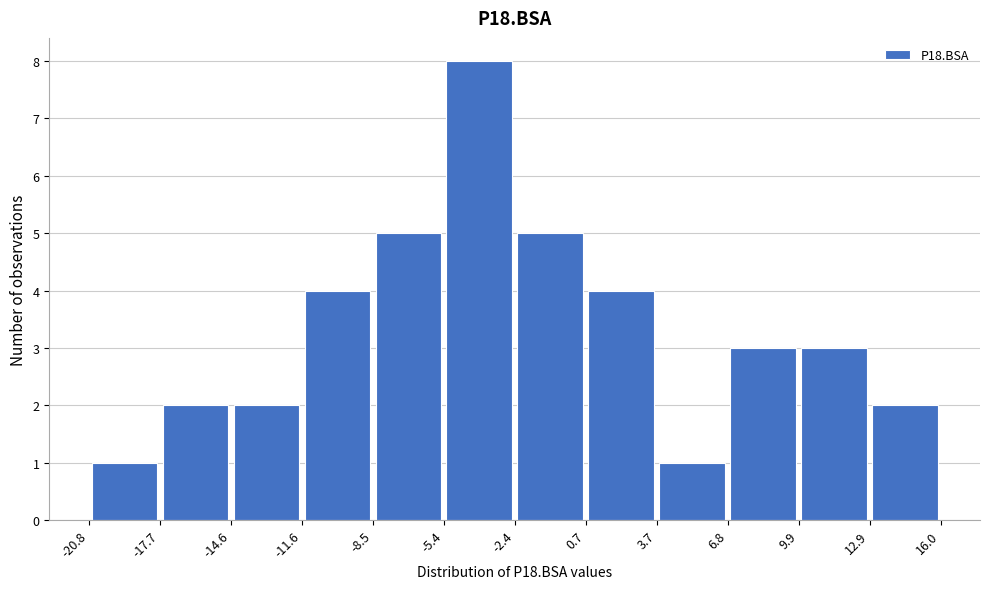

How tall is the bar that spans -2.4 to 0.7 on the x-axis? The values are not printed on the chart, so give them approximately, as read against the axis.

5